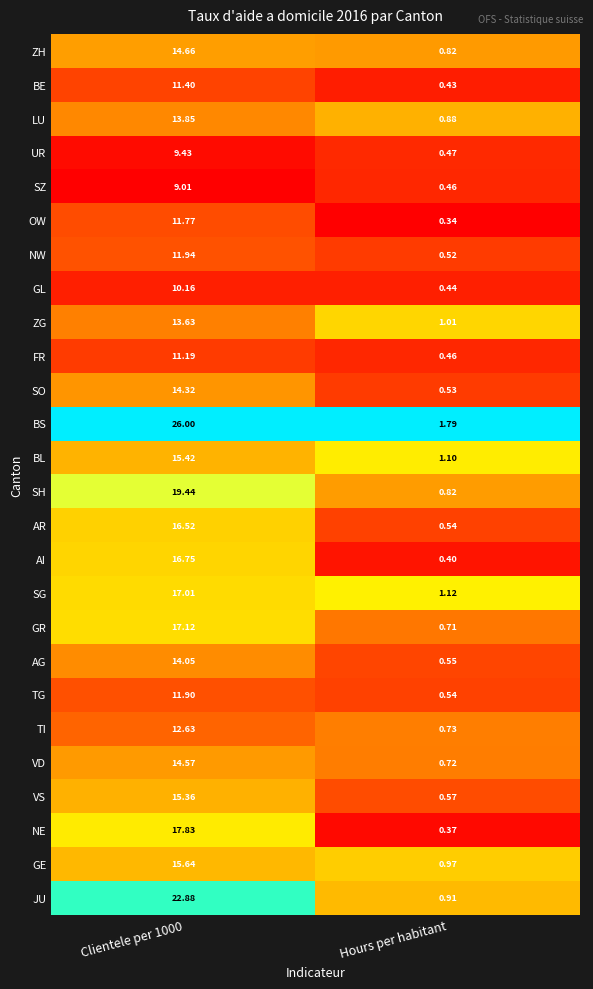

Count the number of data series in this chart.

26